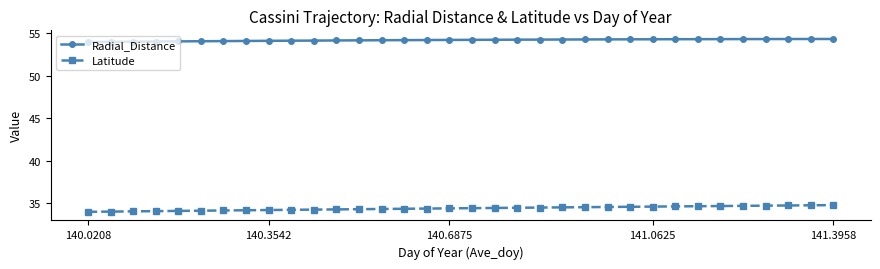

What is the average value of the Radial_Distance series?

54.2